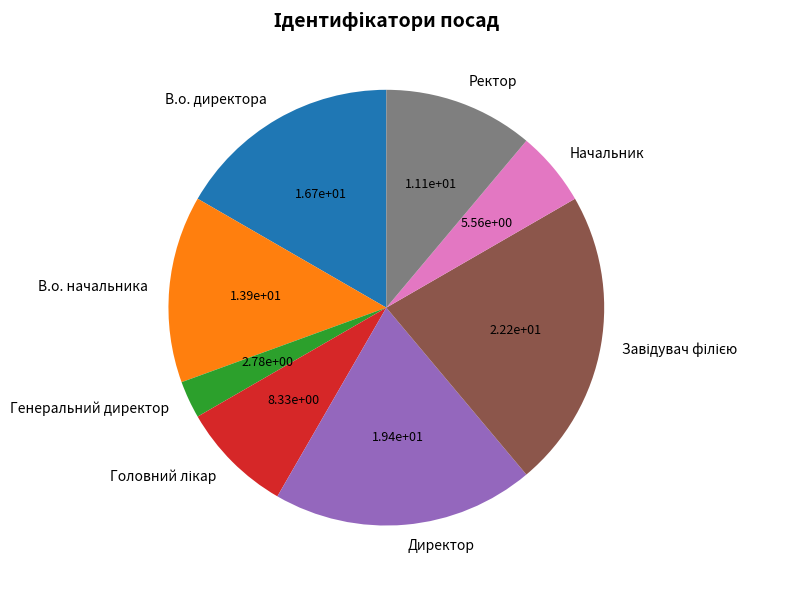

Which slice is the smallest?

Генеральний директор